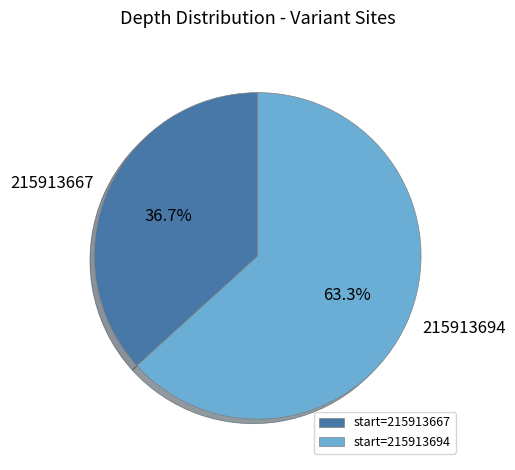

Between start=215913694 and start=215913667, which is larger?

start=215913694